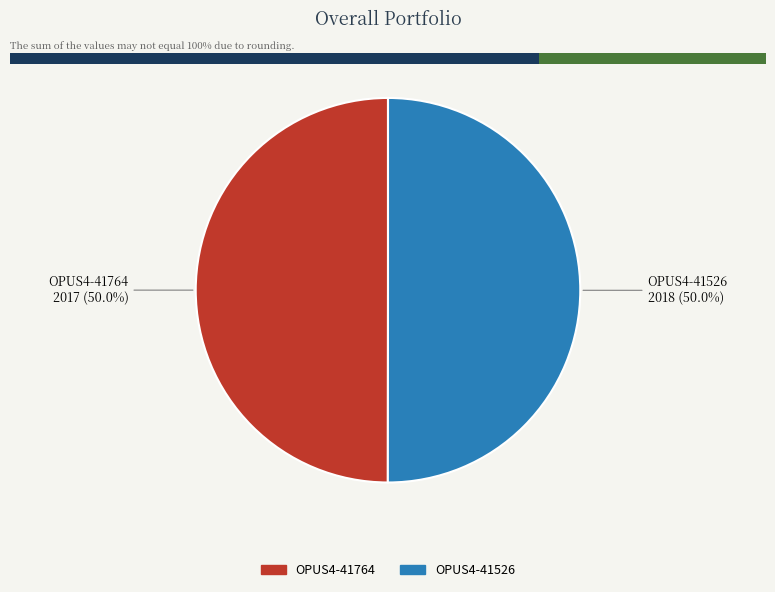

Combined, what portion of the pie is OPUS4-41764 and OPUS4-41526?

100.0%